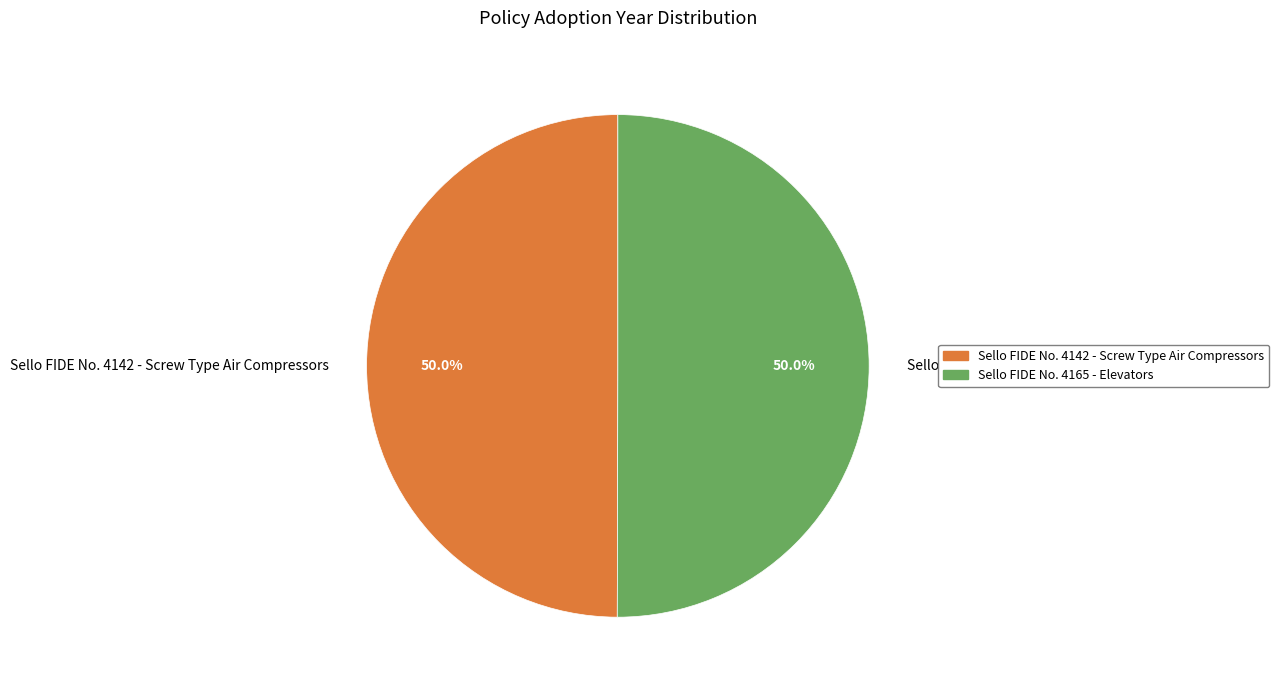

What is the ratio of the value at Sello FIDE No. 4142 - Screw Type Air Compressors to the value at Sello FIDE No. 4165 - Elevators?

1.0